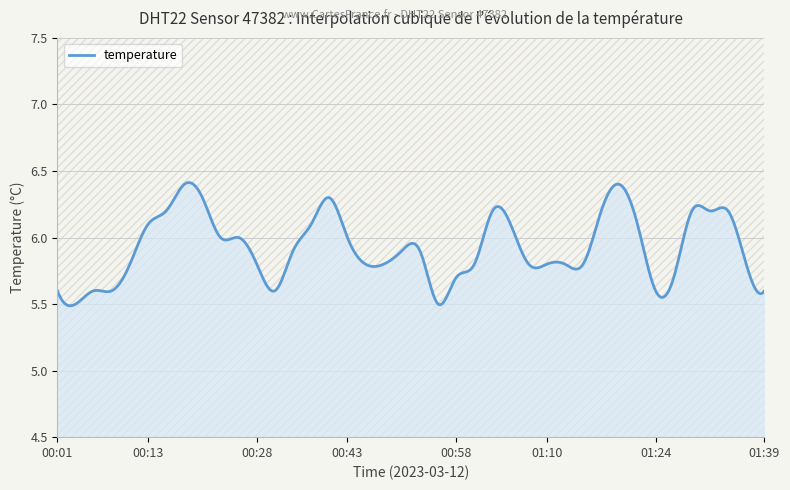

How many lines are shown in the chart?

1